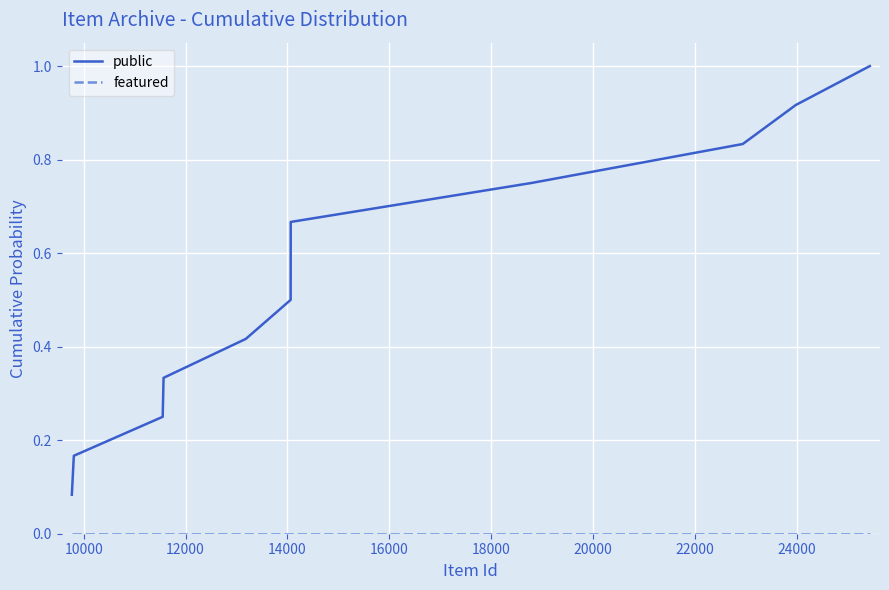

Which series has the largest range (max minus min)?

public